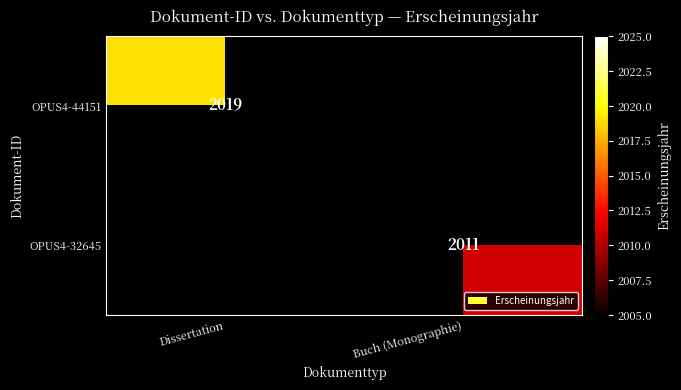

Is the value of OPUS4-32645 at Buch (Monographie) greater than the value of OPUS4-44151 at Dissertation?

No